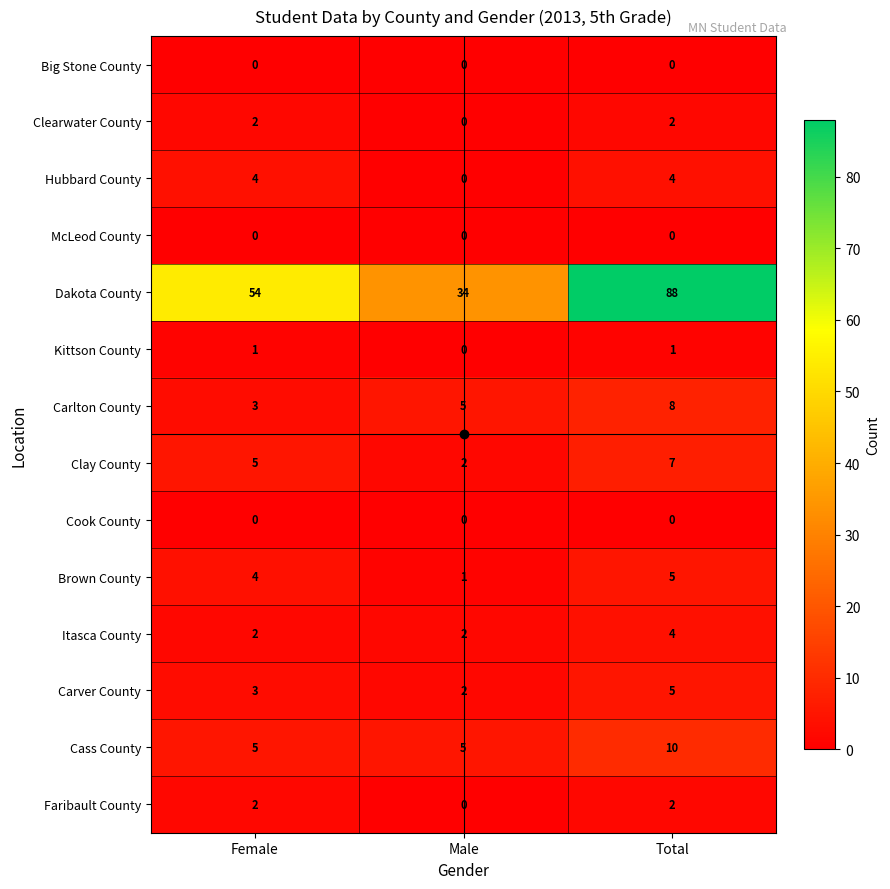

How many Clearwater County values are between 0 and 2?

3